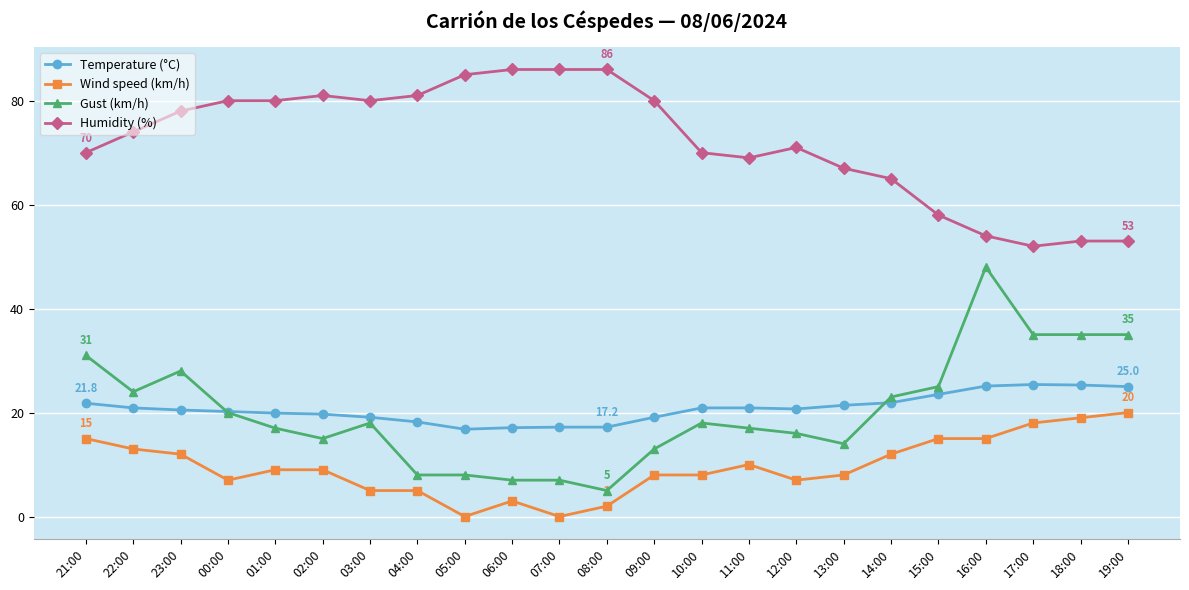

What is the average value of the Humidity (%) series?

72.1